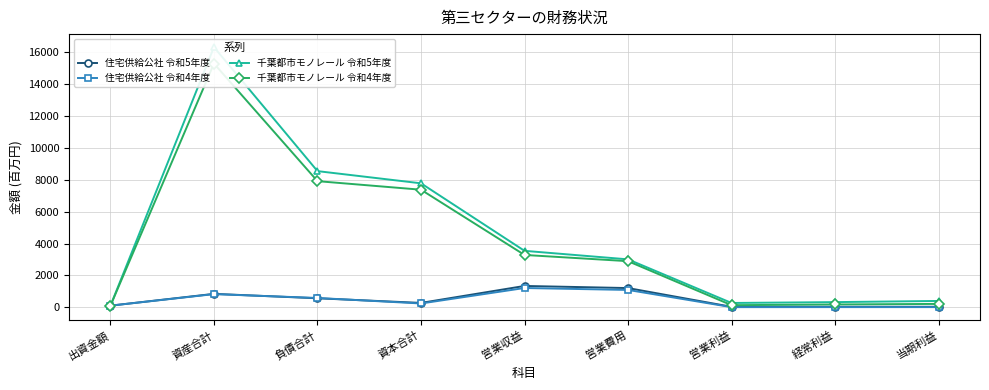

Which series has the largest total across all categories?

千葉都市モノレール 令和5年度